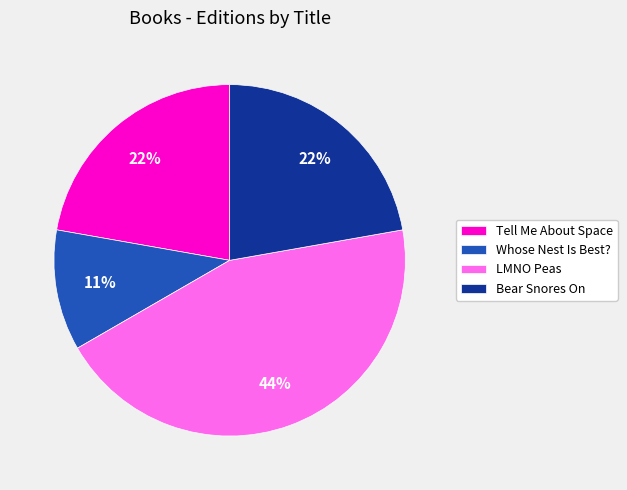

What is the largest slice in the pie chart?

LMNO Peas